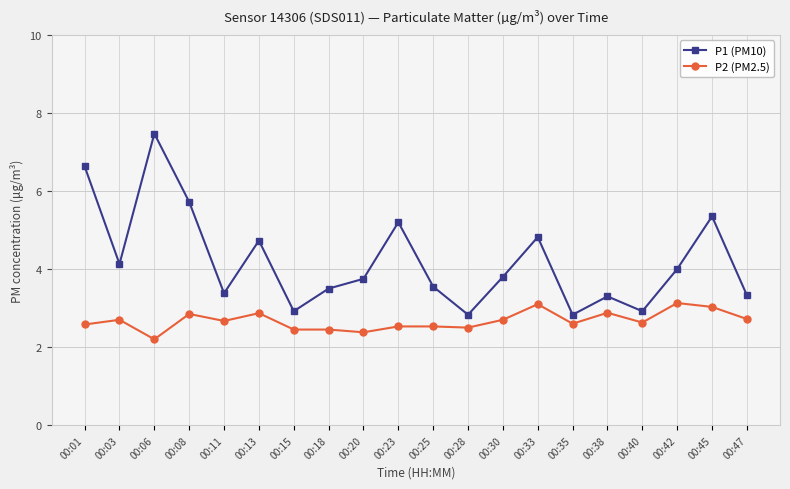

What is the difference between the maximum and minimum values in the P1 (PM10) series?

4.6